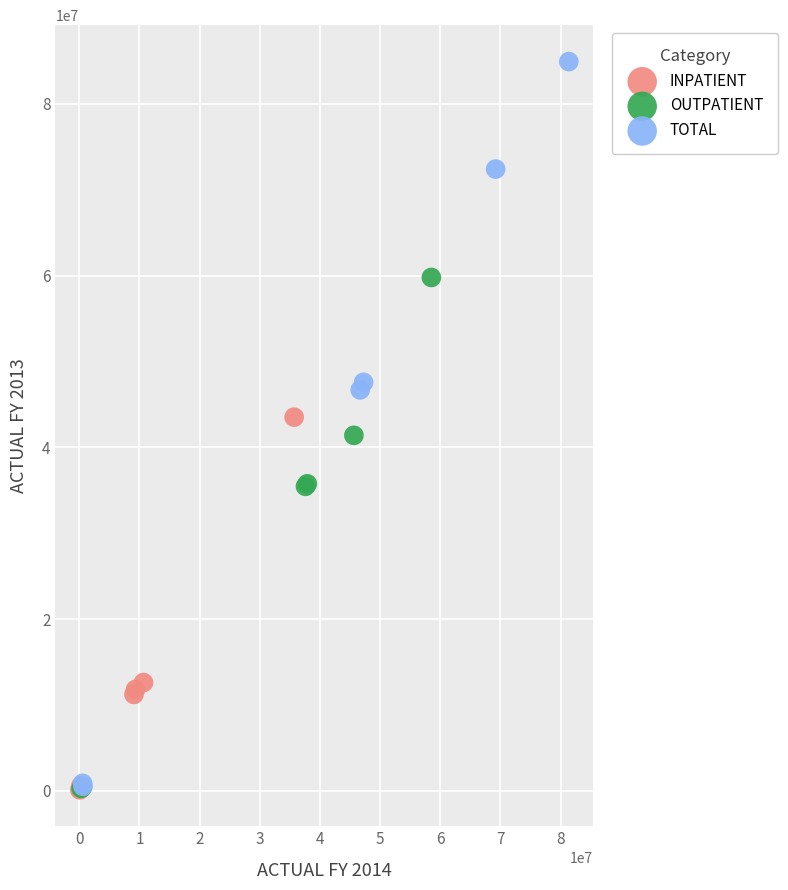

Which series contains the highest Y value?

TOTAL